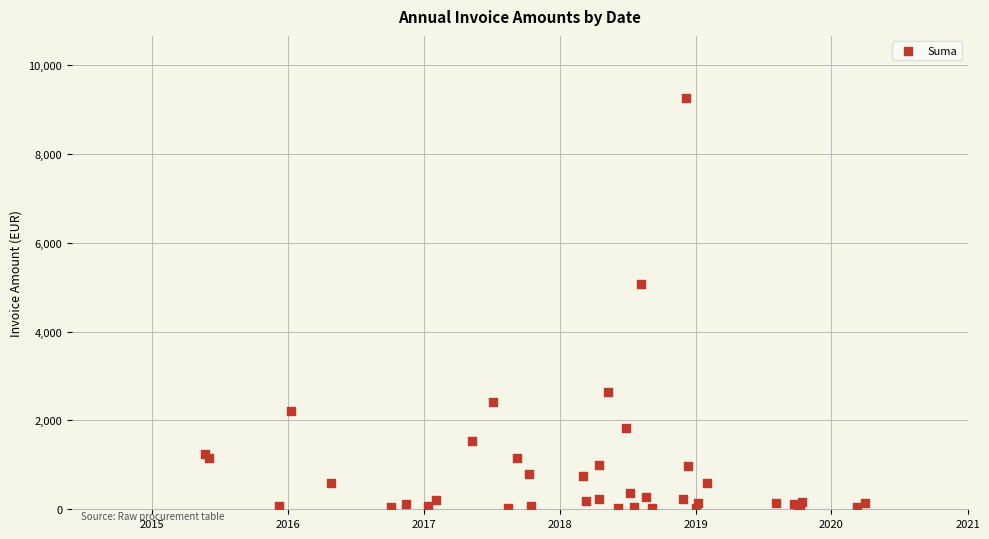

What Y value in the scatter plot is closest to 4645?

5066.5